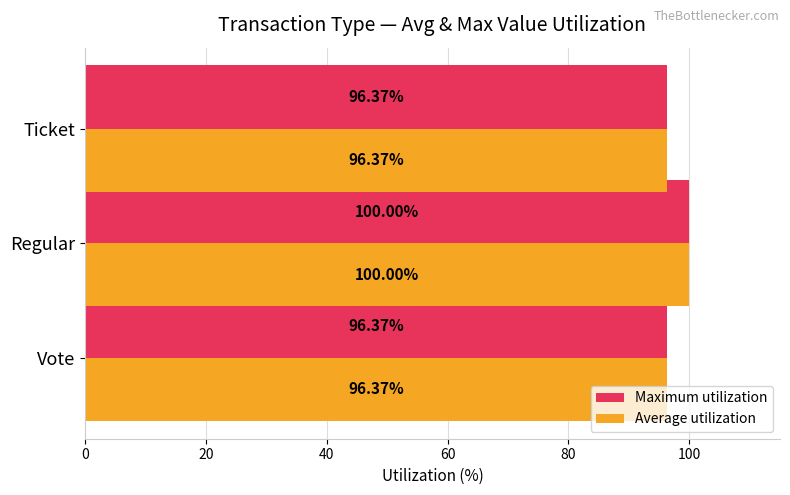

What is the sum of all Average utilization values?

292.7